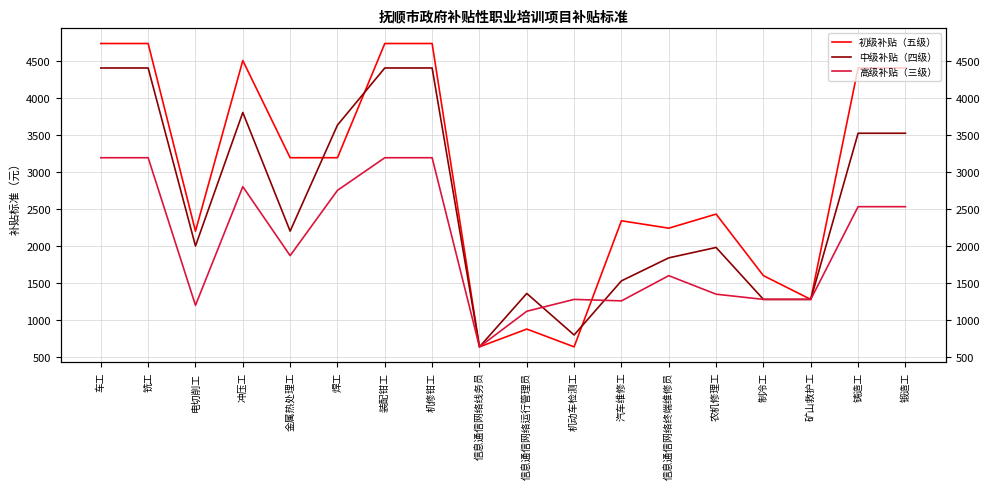

Between 车工 and 装配钳工, which series saw the biggest shift?

初级补贴（五级）